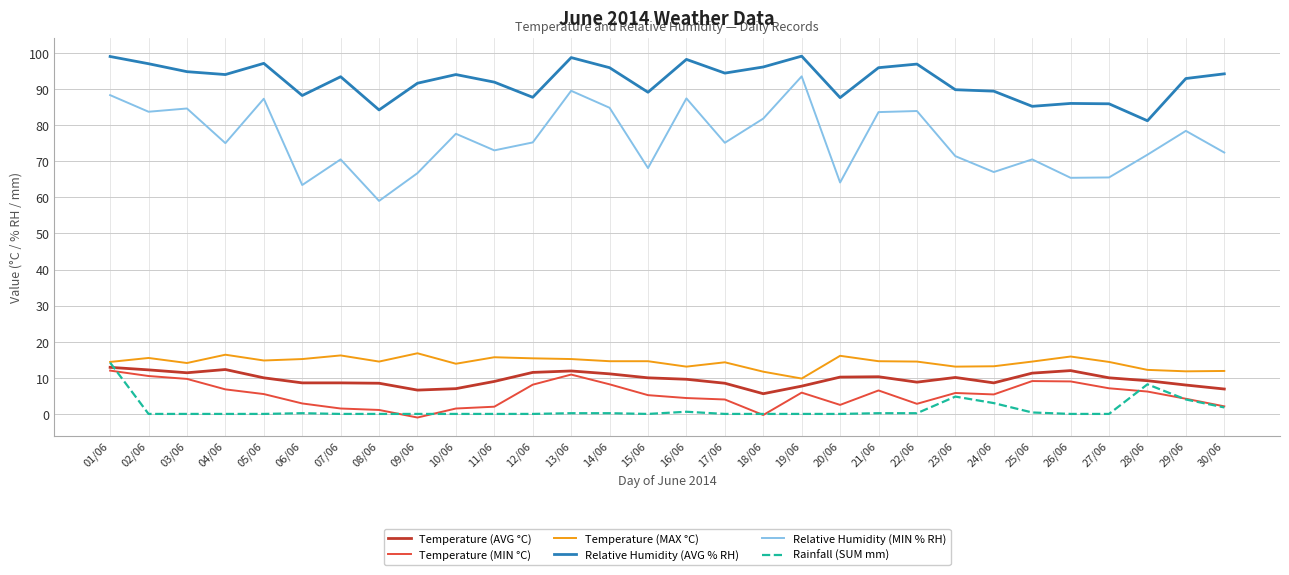

What are all the series names shown in the legend?

Temperature (AVG °C), Temperature (MIN °C), Temperature (MAX °C), Relative Humidity (AVG % RH), Relative Humidity (MIN % RH), Rainfall (SUM mm)